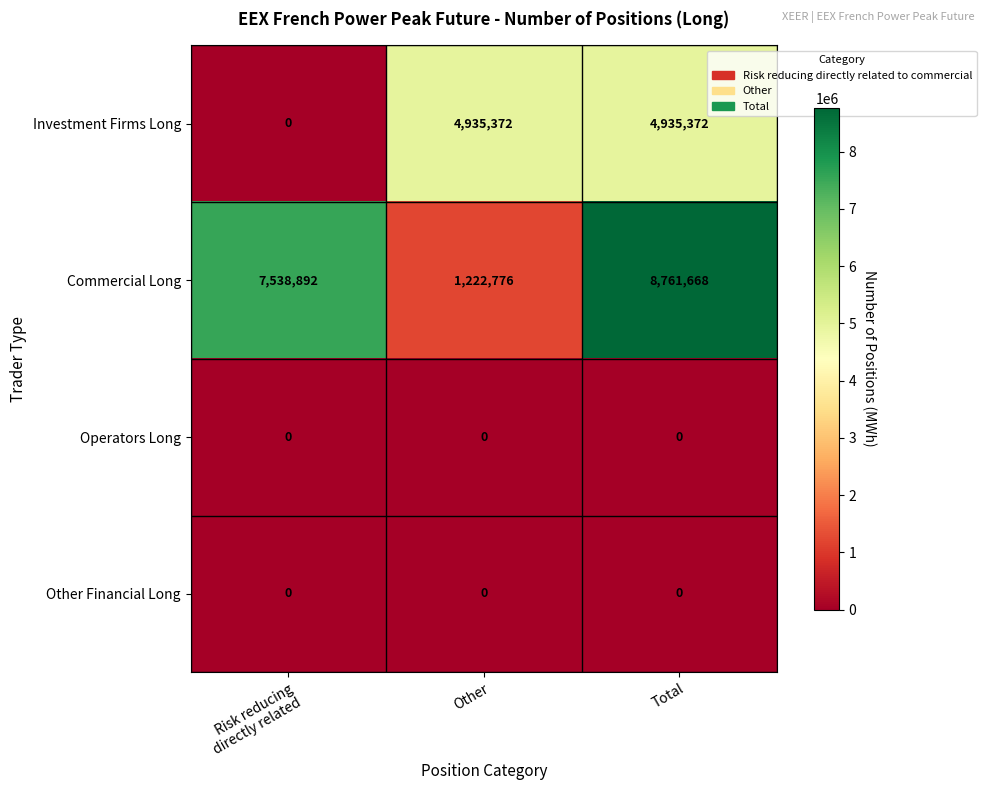

Which series has the largest total across all categories?

Commercial Long